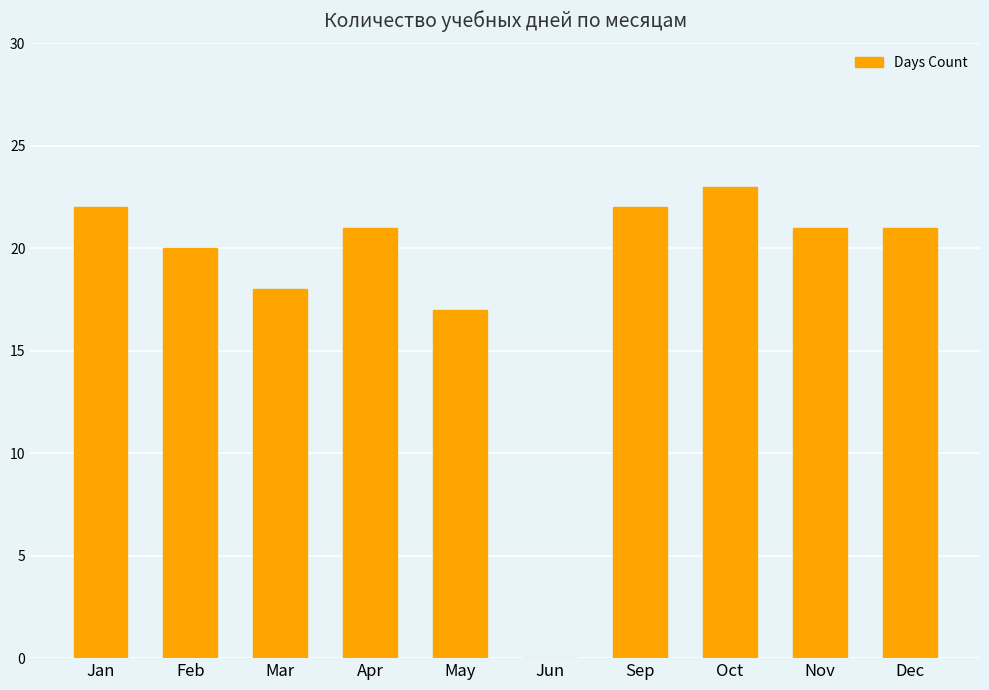

Reading right to left, transcribe all the data shown in this chart.

Dec=21	Nov=21	Oct=23	Sep=22	Jun=0	May=17	Apr=21	Mar=18	Feb=20	Jan=22